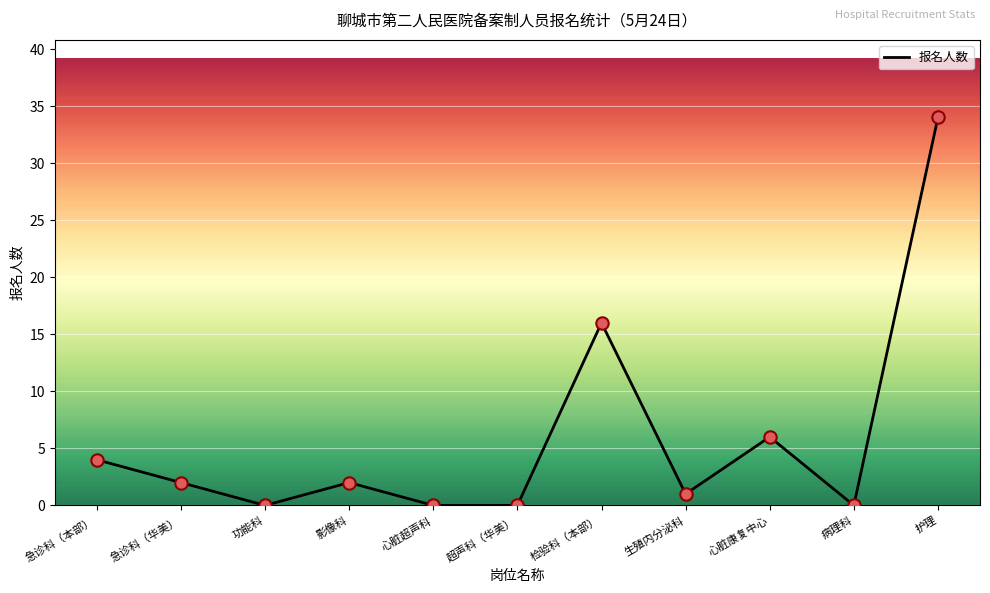

Between 急诊科（华美） and 超声科（华美）, which is larger?

急诊科（华美）